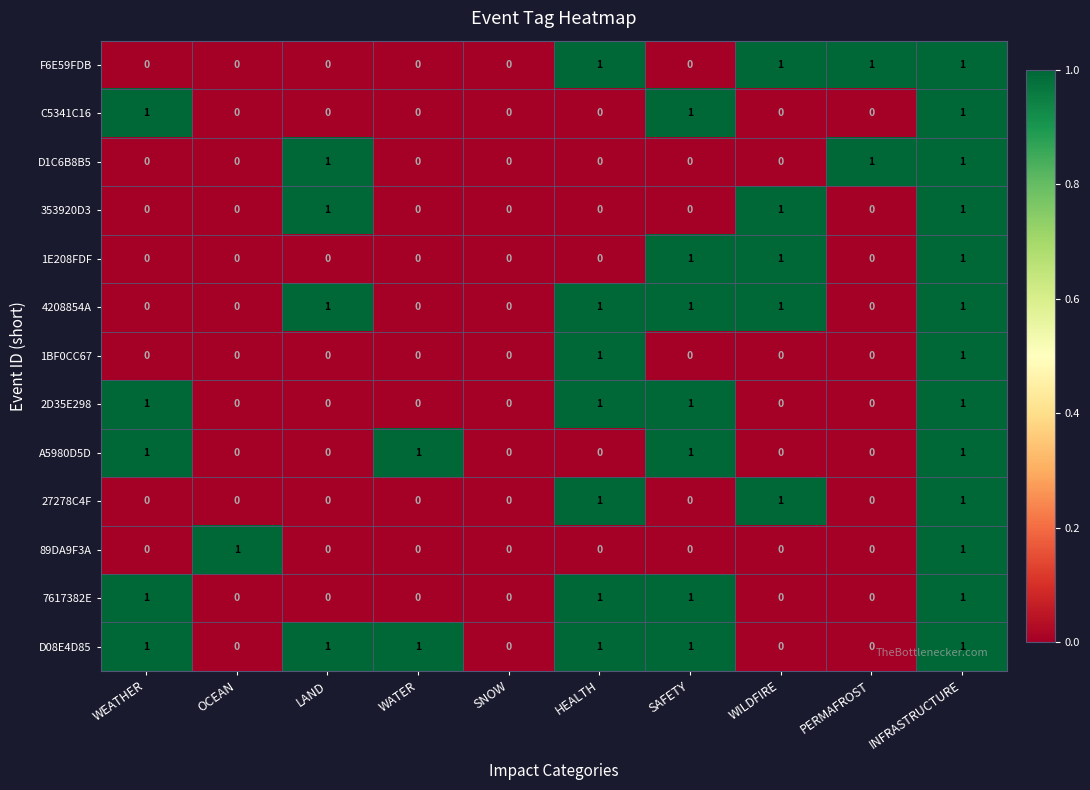

The value of D08E4D85 at OCEAN is 0. True or false?

True